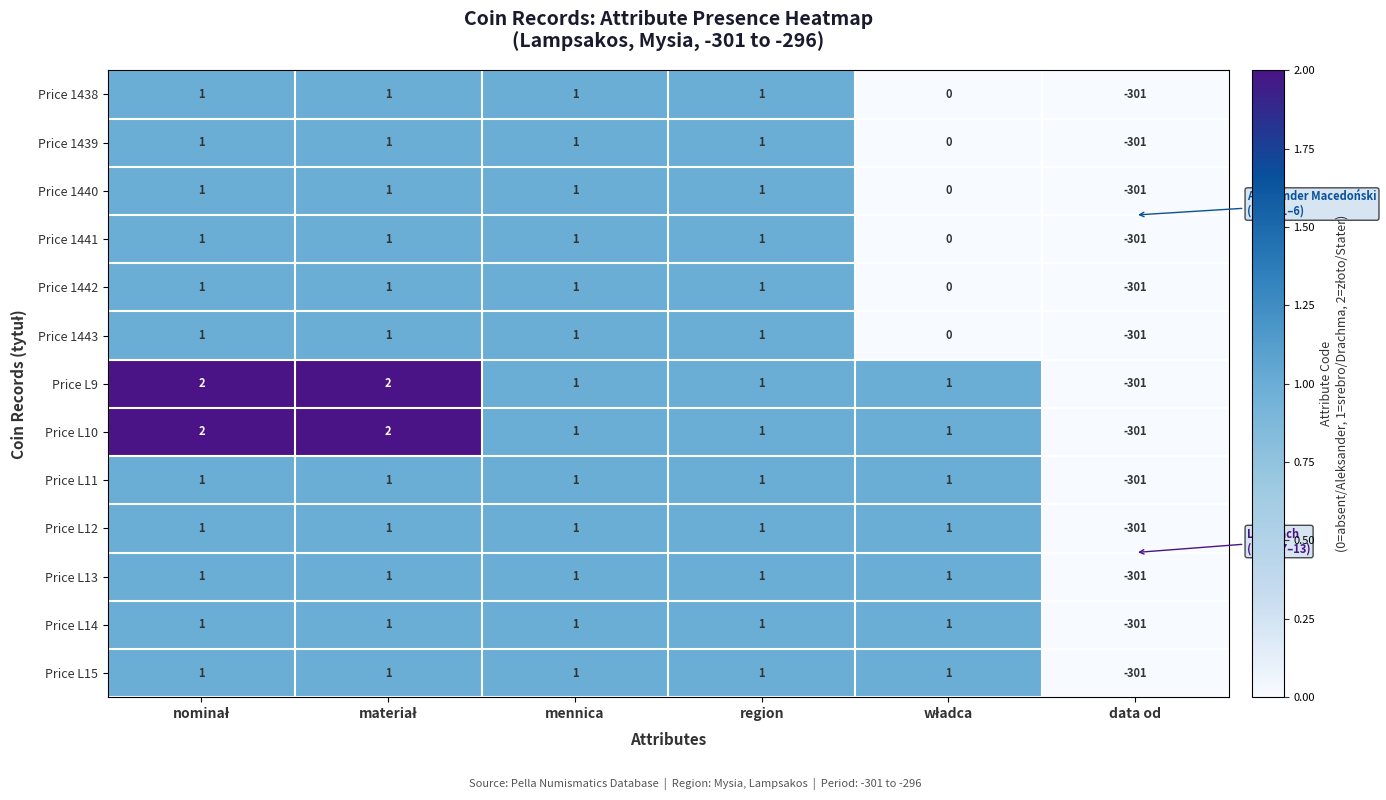

What is the minimum value shown in the chart?

-301